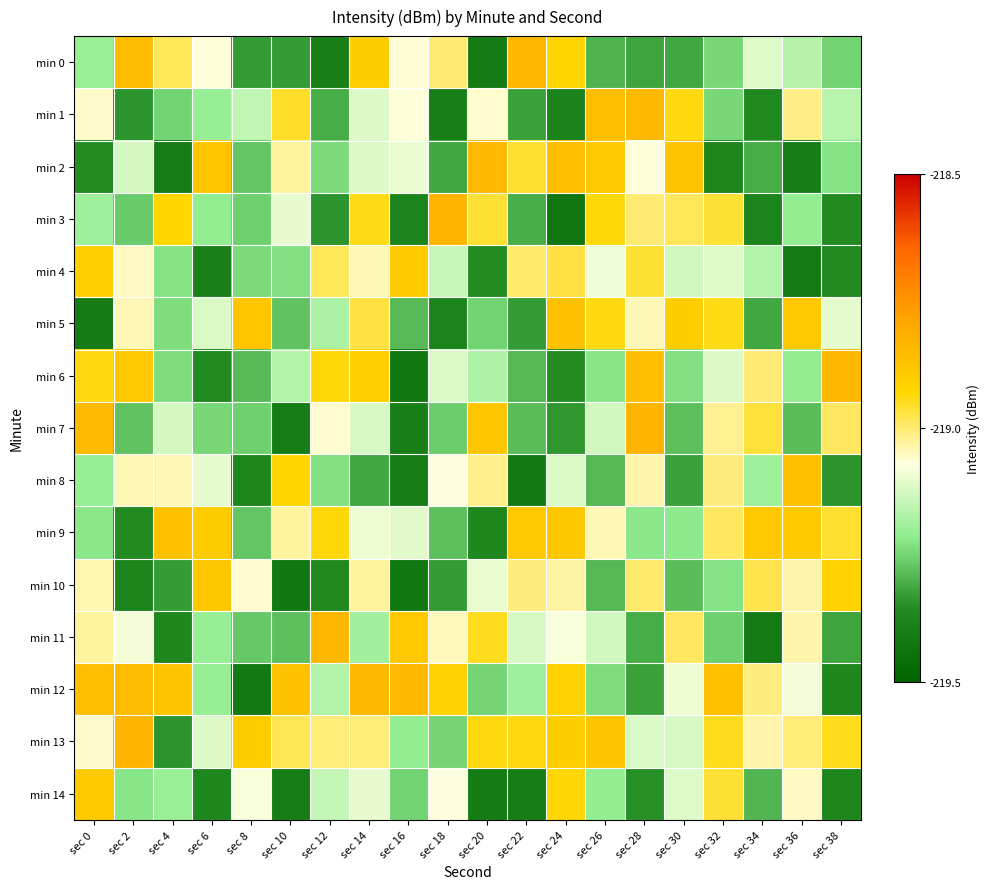

What is the minimum value shown in the chart?

-219.4